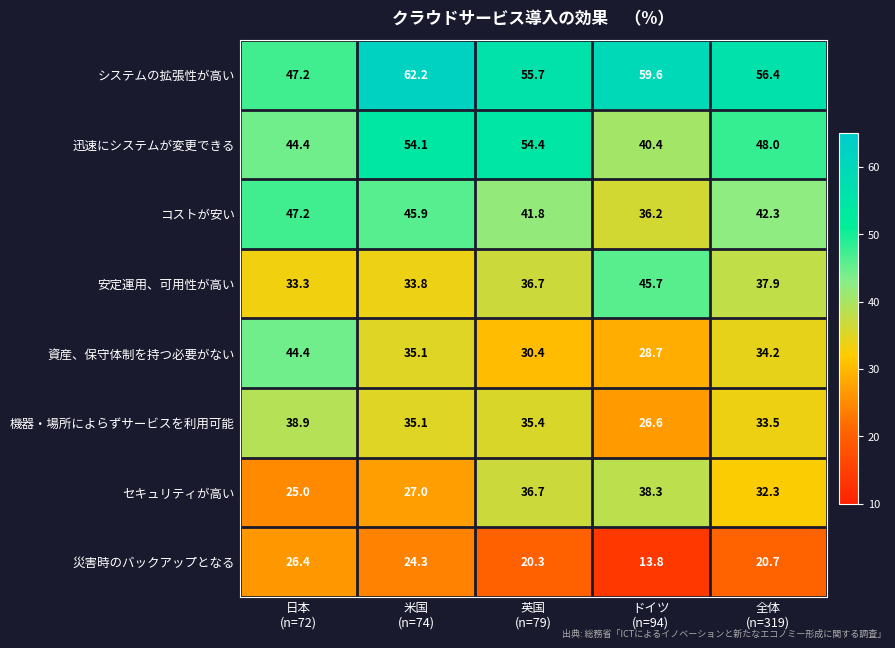

At how many categories does at least one series exceed 43?

5